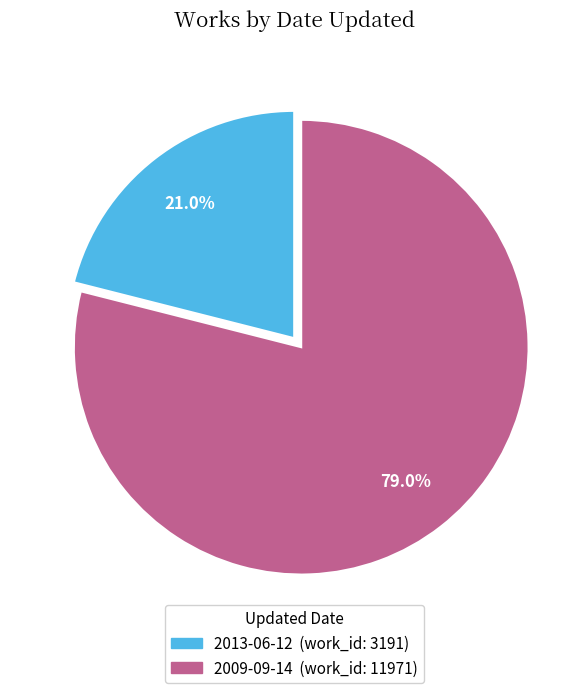

What is the smallest slice in the pie chart?

2013-06-12